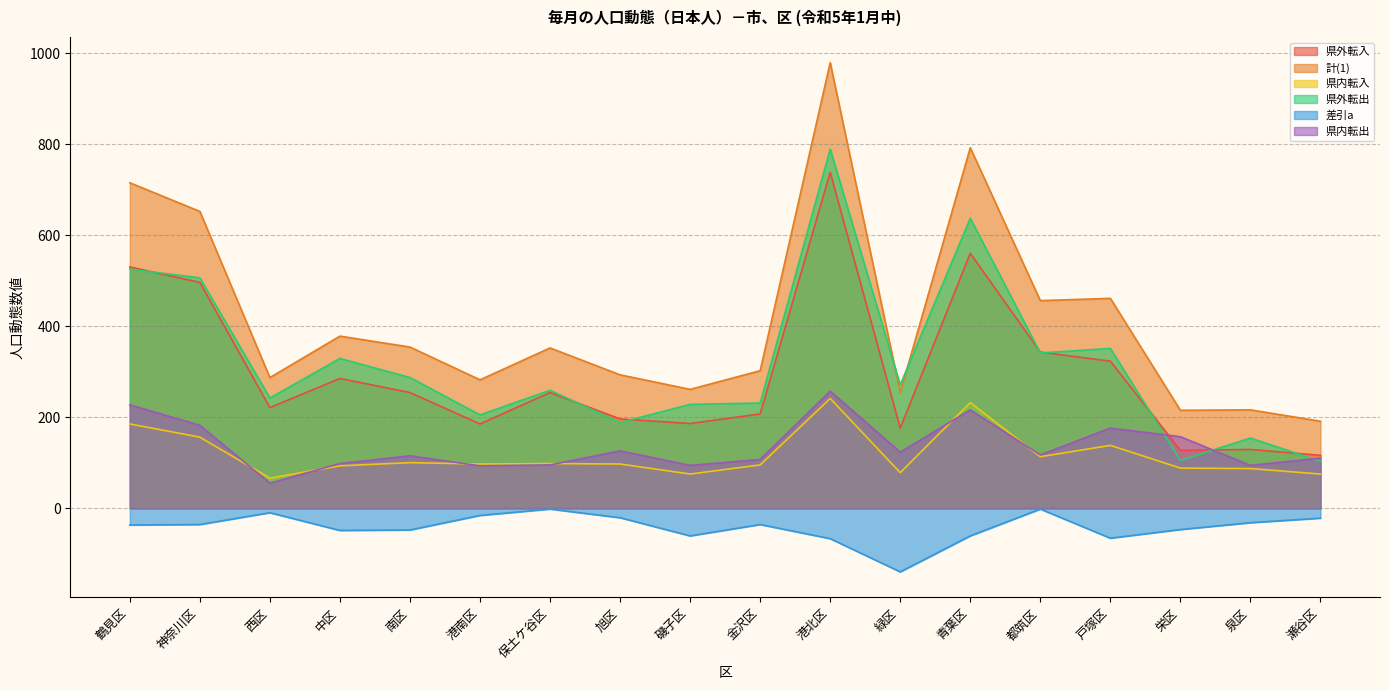

Which series has the widest spread of values?

計(1)